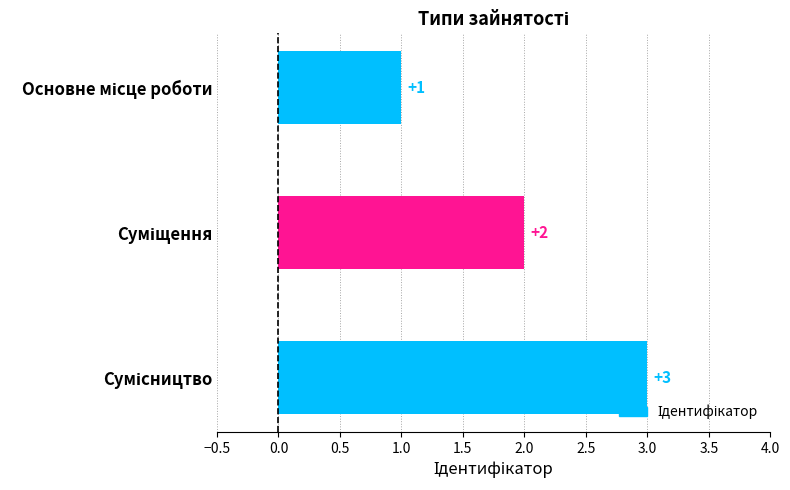

What is the value of the 2nd bar from the top?

2